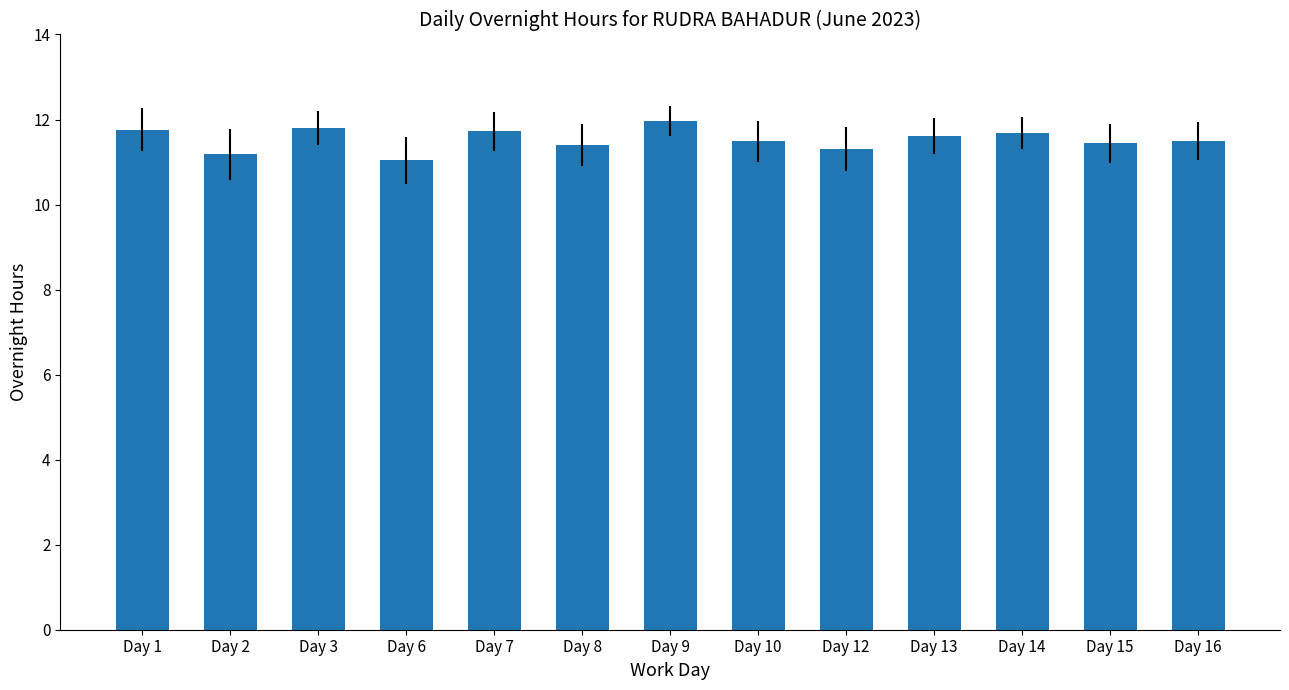

Approximately how many times larger is the value at Day 8 compared to Day 10?

1.0